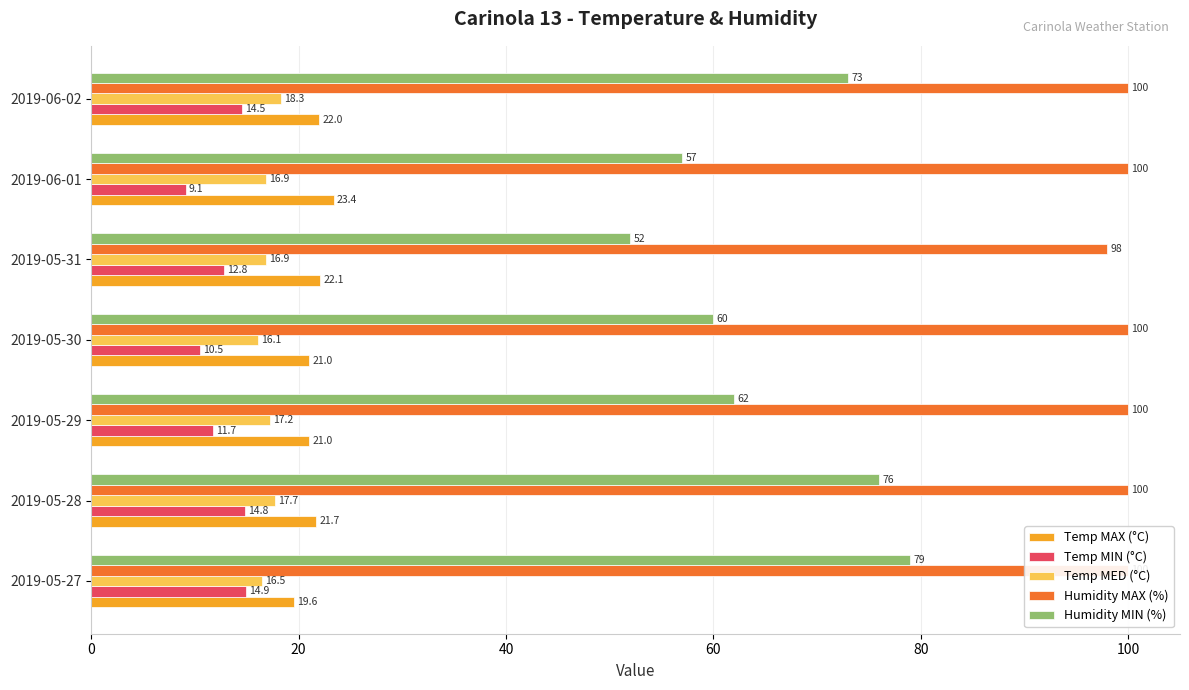

What is the value of the Temp MED (°C) bar at the 3rd from the left?

17.2